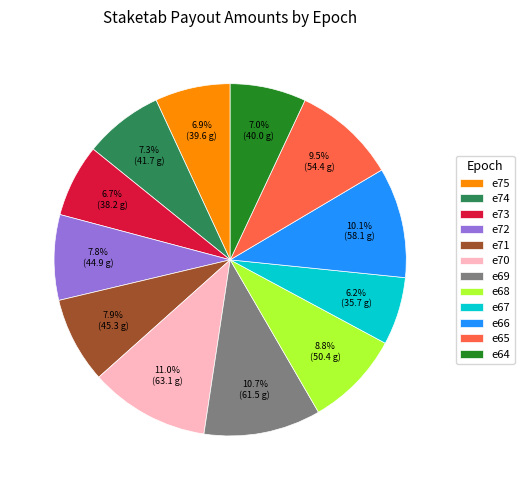

True or false: e70 accounts for 21% of the total.

False